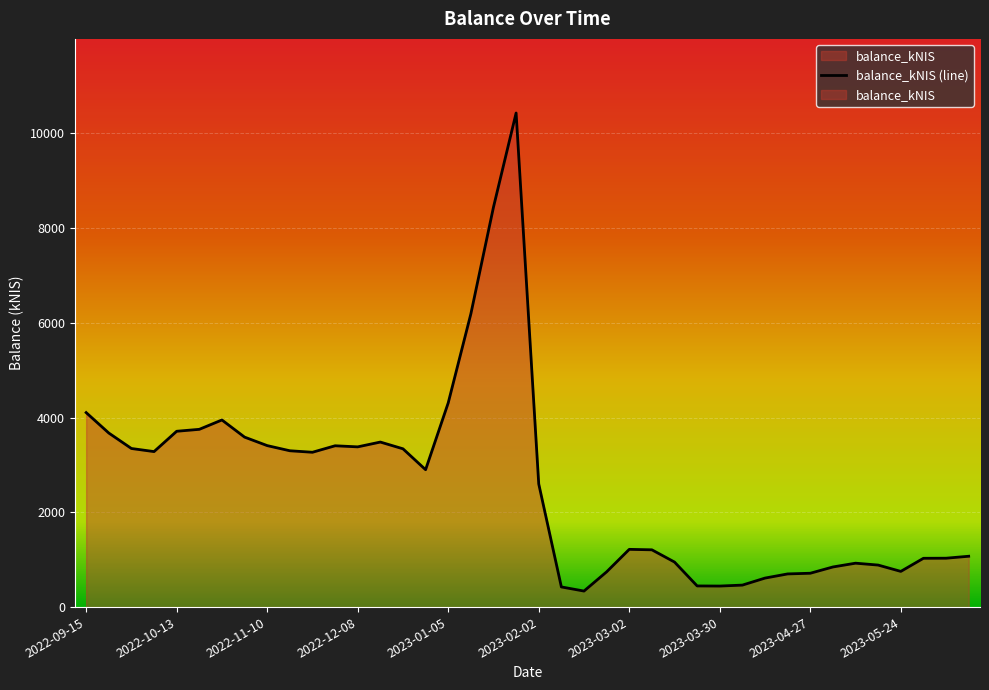

Which has a higher value, 2023-03-16 or 2023-01-26?

2023-01-26